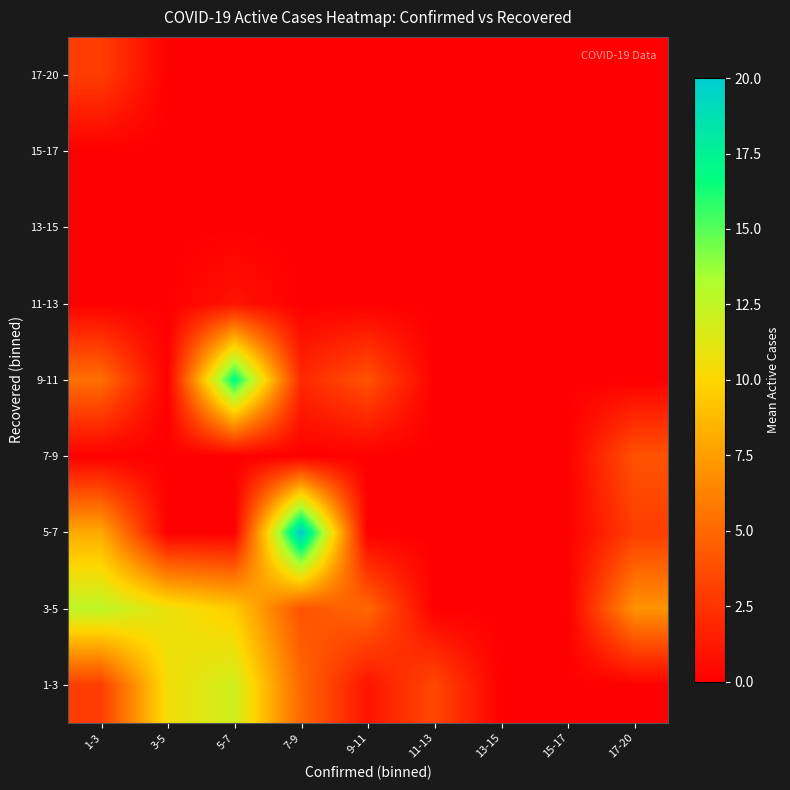

At which category is the sum across all series the highest?

5-7